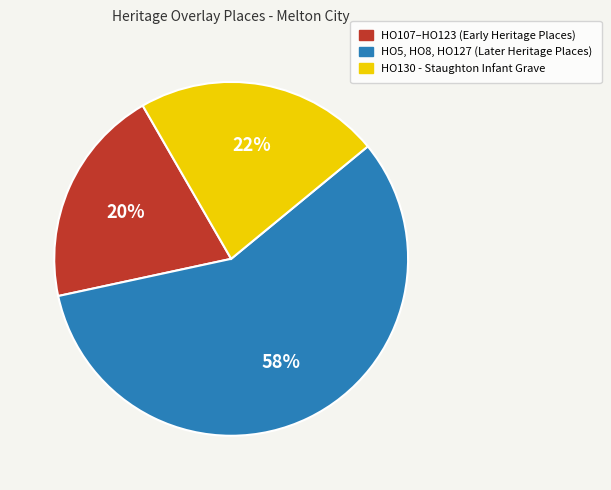

Which has a higher value, HO5, HO8, HO127 (Later Heritage Places) or HO107–HO123 (Early Heritage Places)?

HO5, HO8, HO127 (Later Heritage Places)